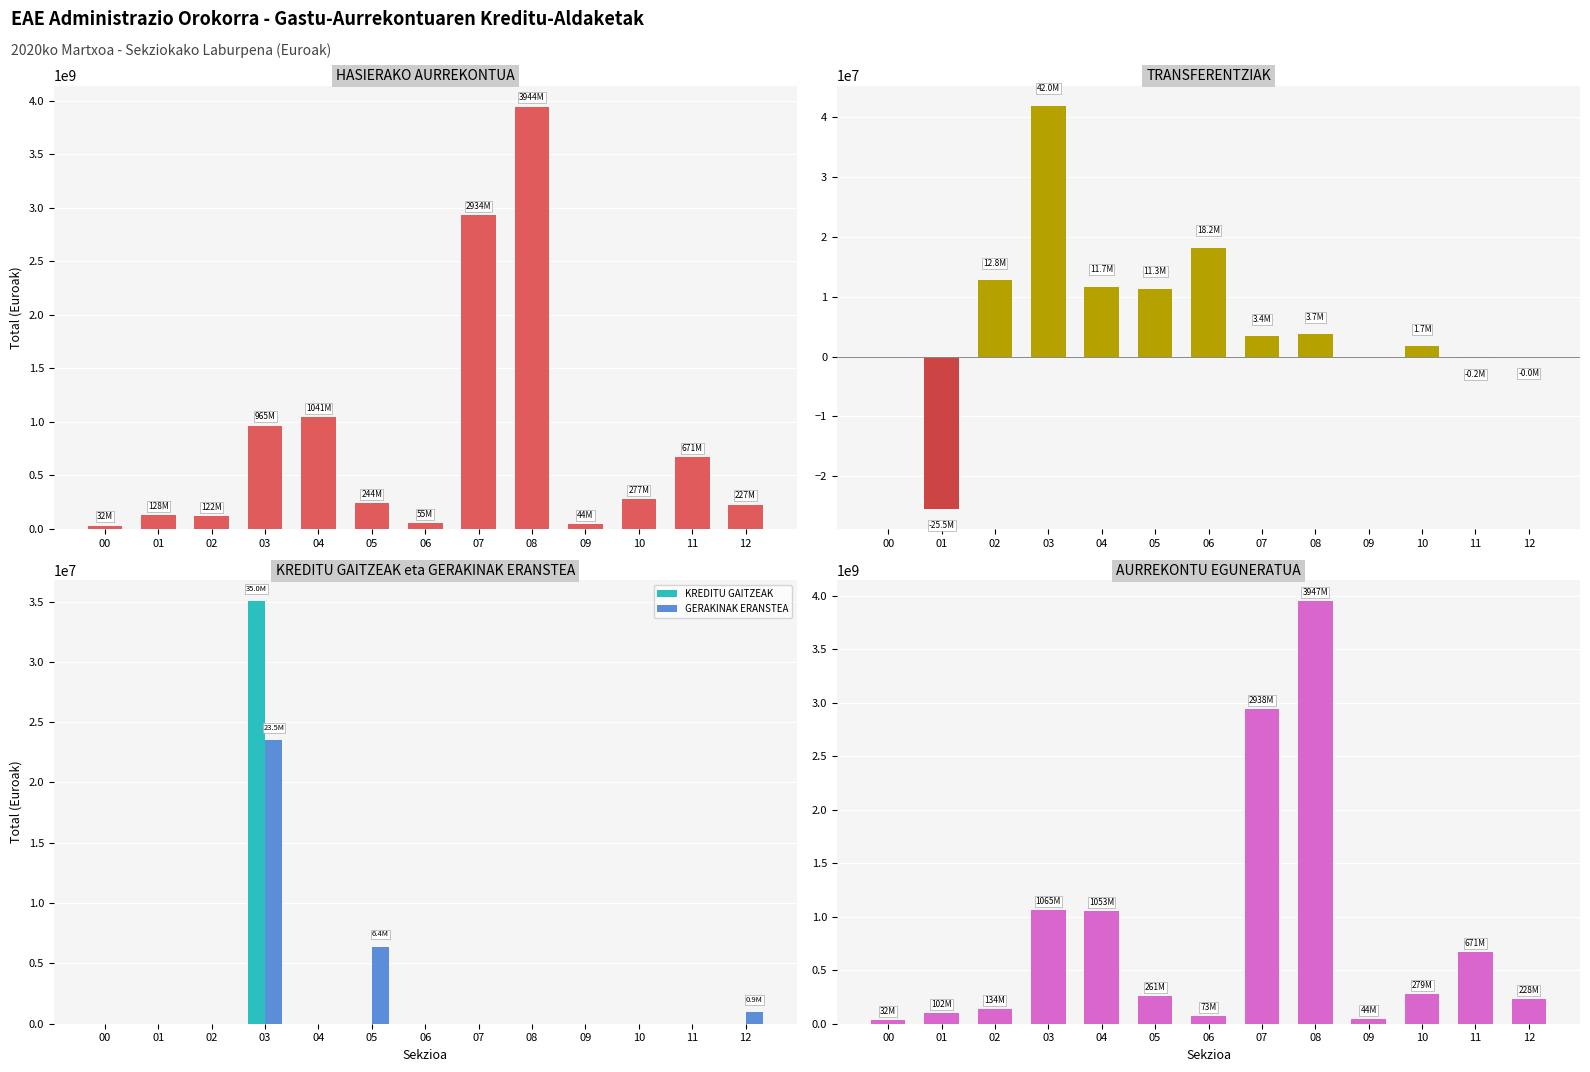

Which series has the widest spread of values?

AURREKONTU EGUNERATUA